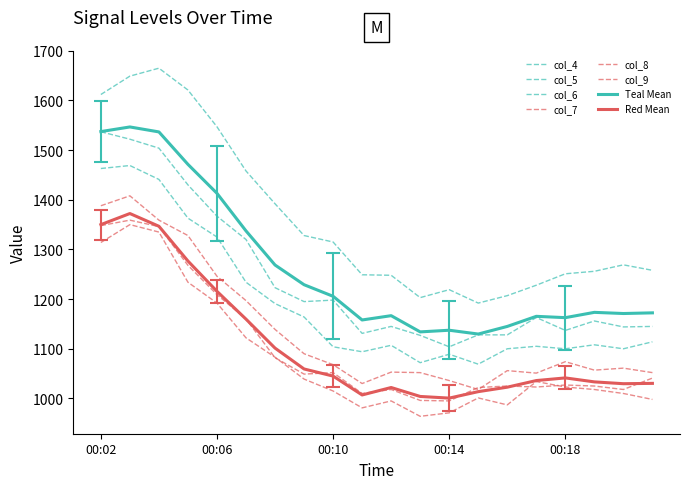

List the series in order of their peak value, lowest first.

col_9, col_8, col_7, col_6, col_5, col_4